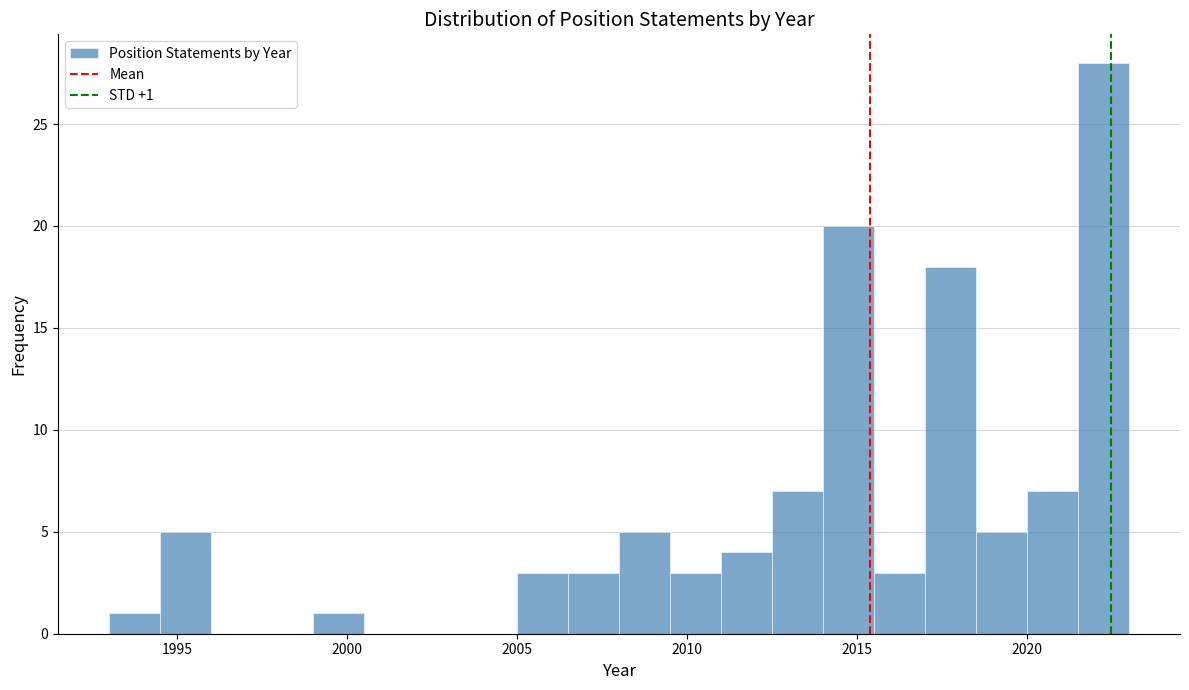

Around what value on the x-axis is the tallest bar? Give the approximate position of its centre, as read against the axis.

2022.5